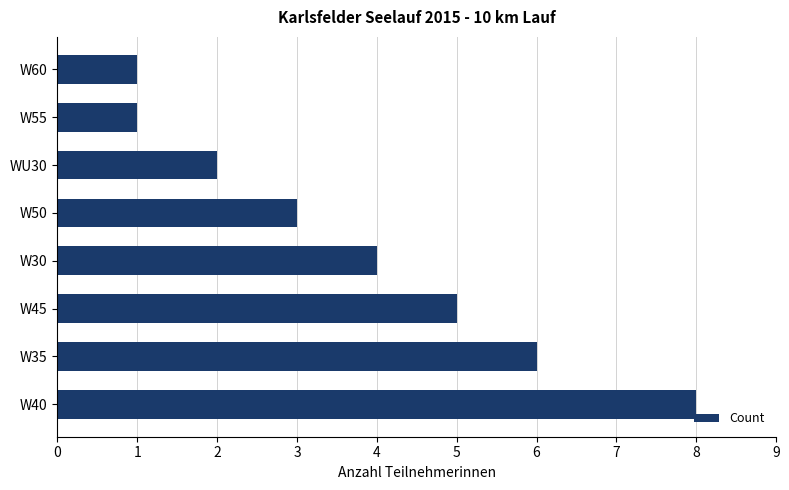

Count the number of categories in the chart.

8